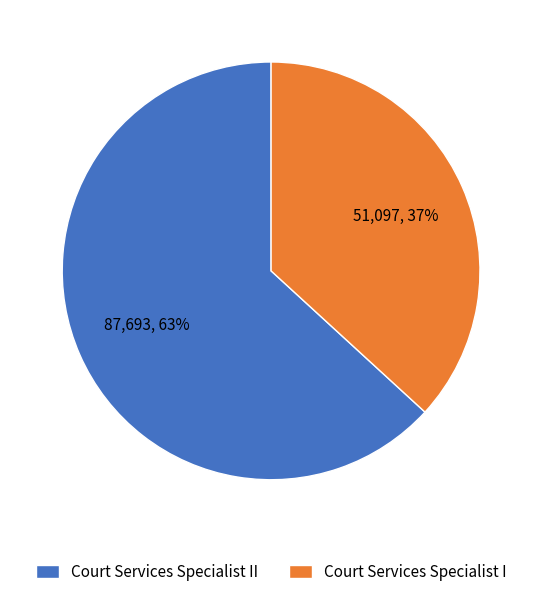

True or false: Court Services Specialist I accounts for 24% of the total.

False